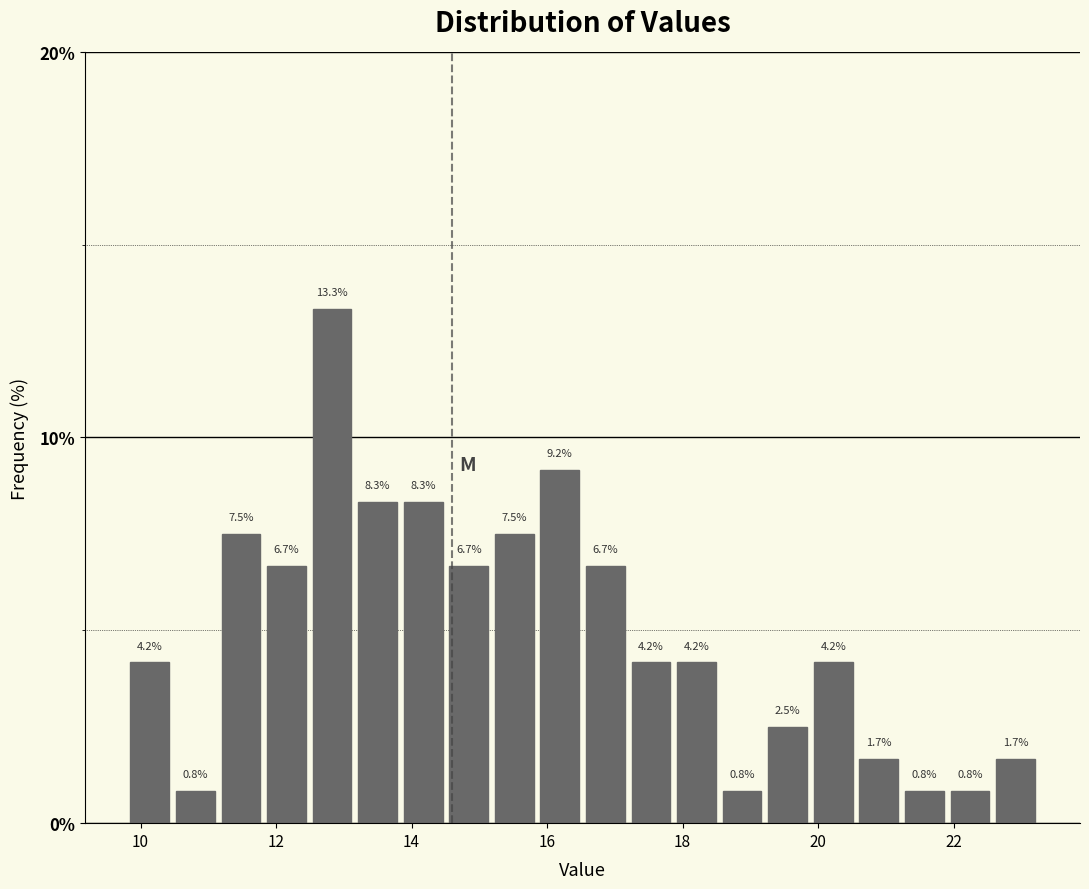

Around what value on the x-axis is the tallest bar? Give the approximate position of its centre, as read against the axis.

12.8